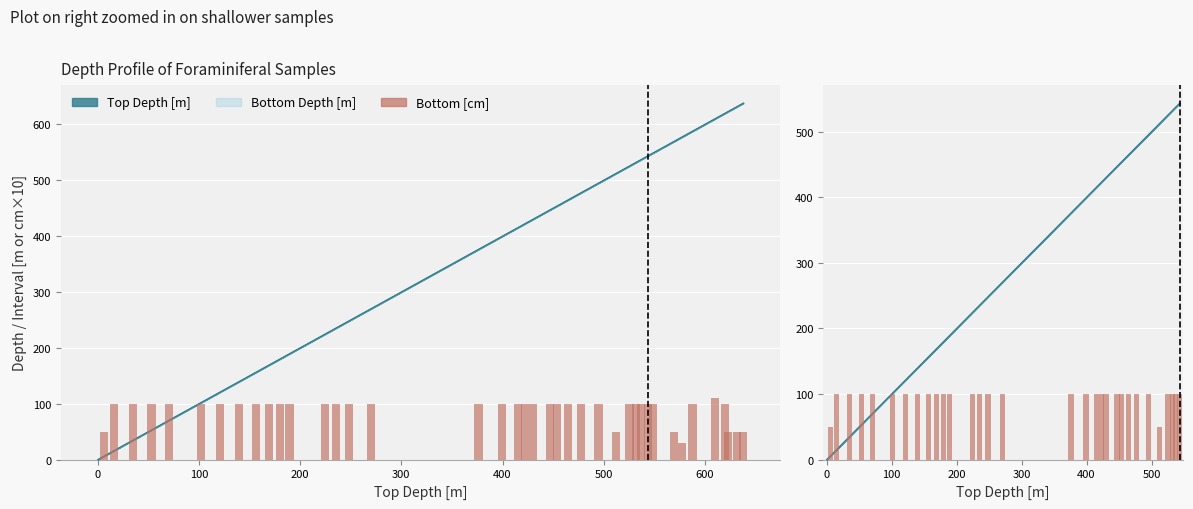

The chart shows a value of 158 at 31. True or false?

False